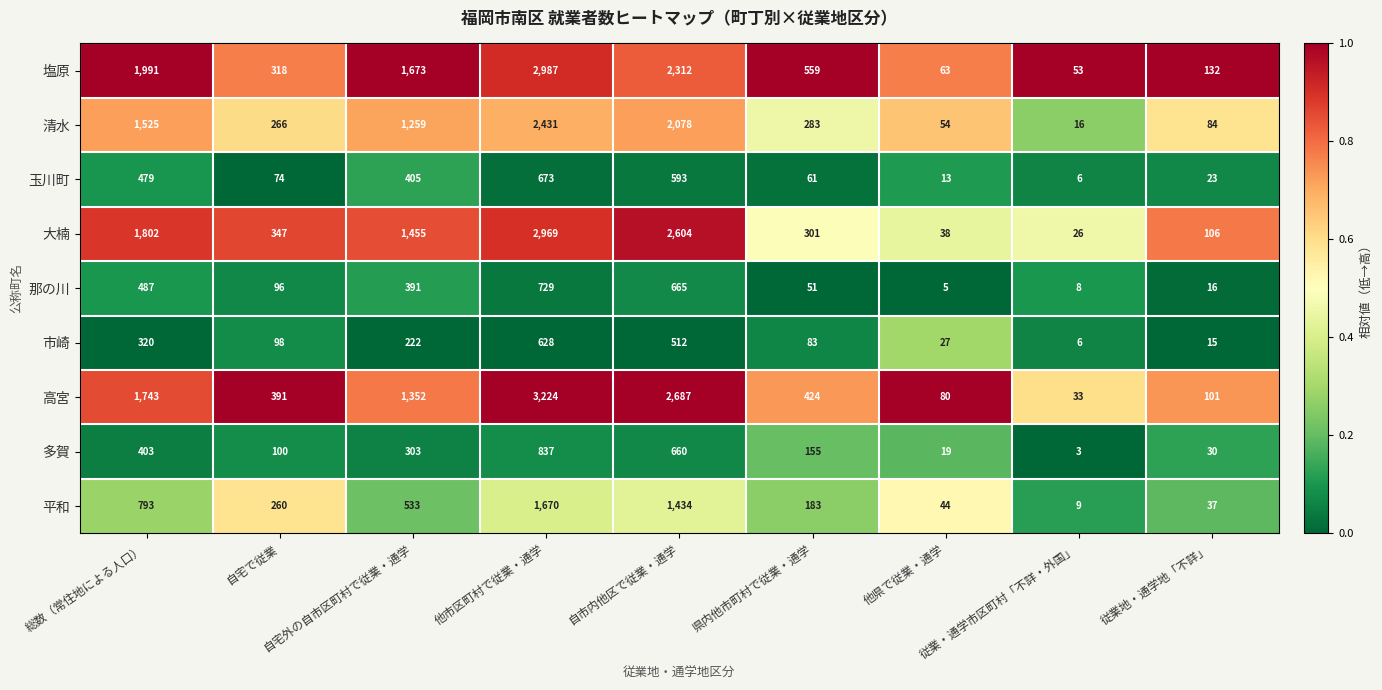

Which series has the widest spread of values?

高宮